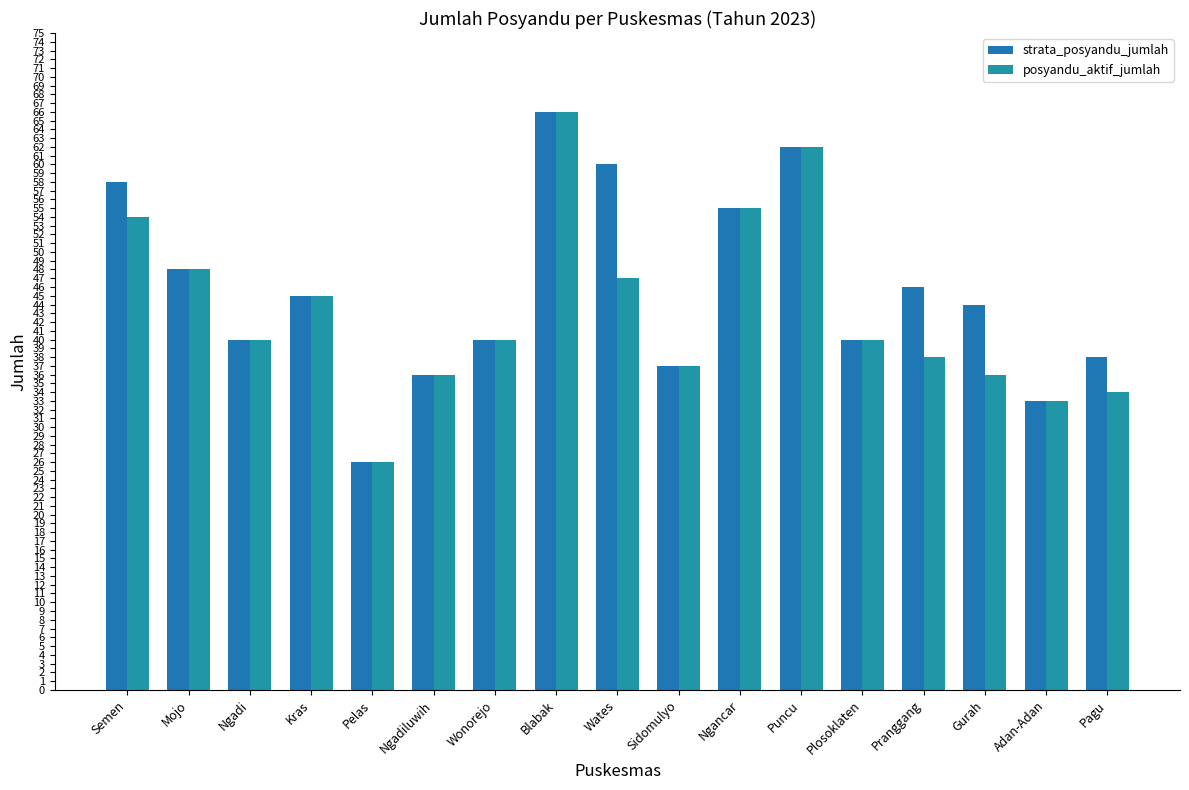

What is the average value of the posyandu_aktif_jumlah series?

43